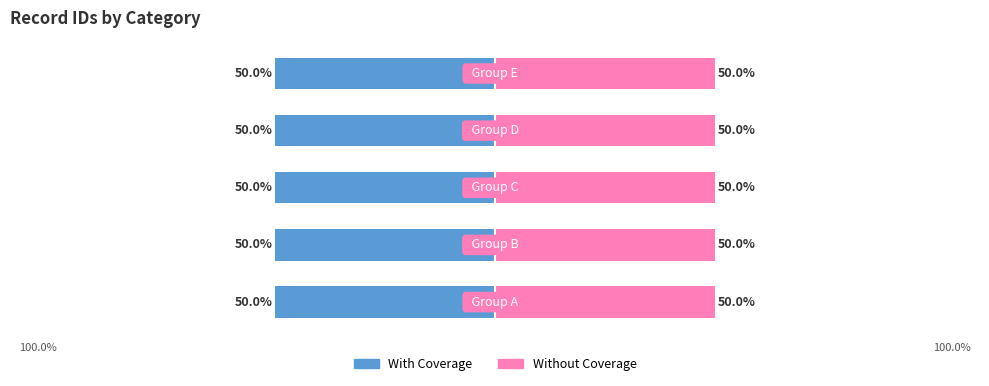

What is the greatest value displayed?

50.0